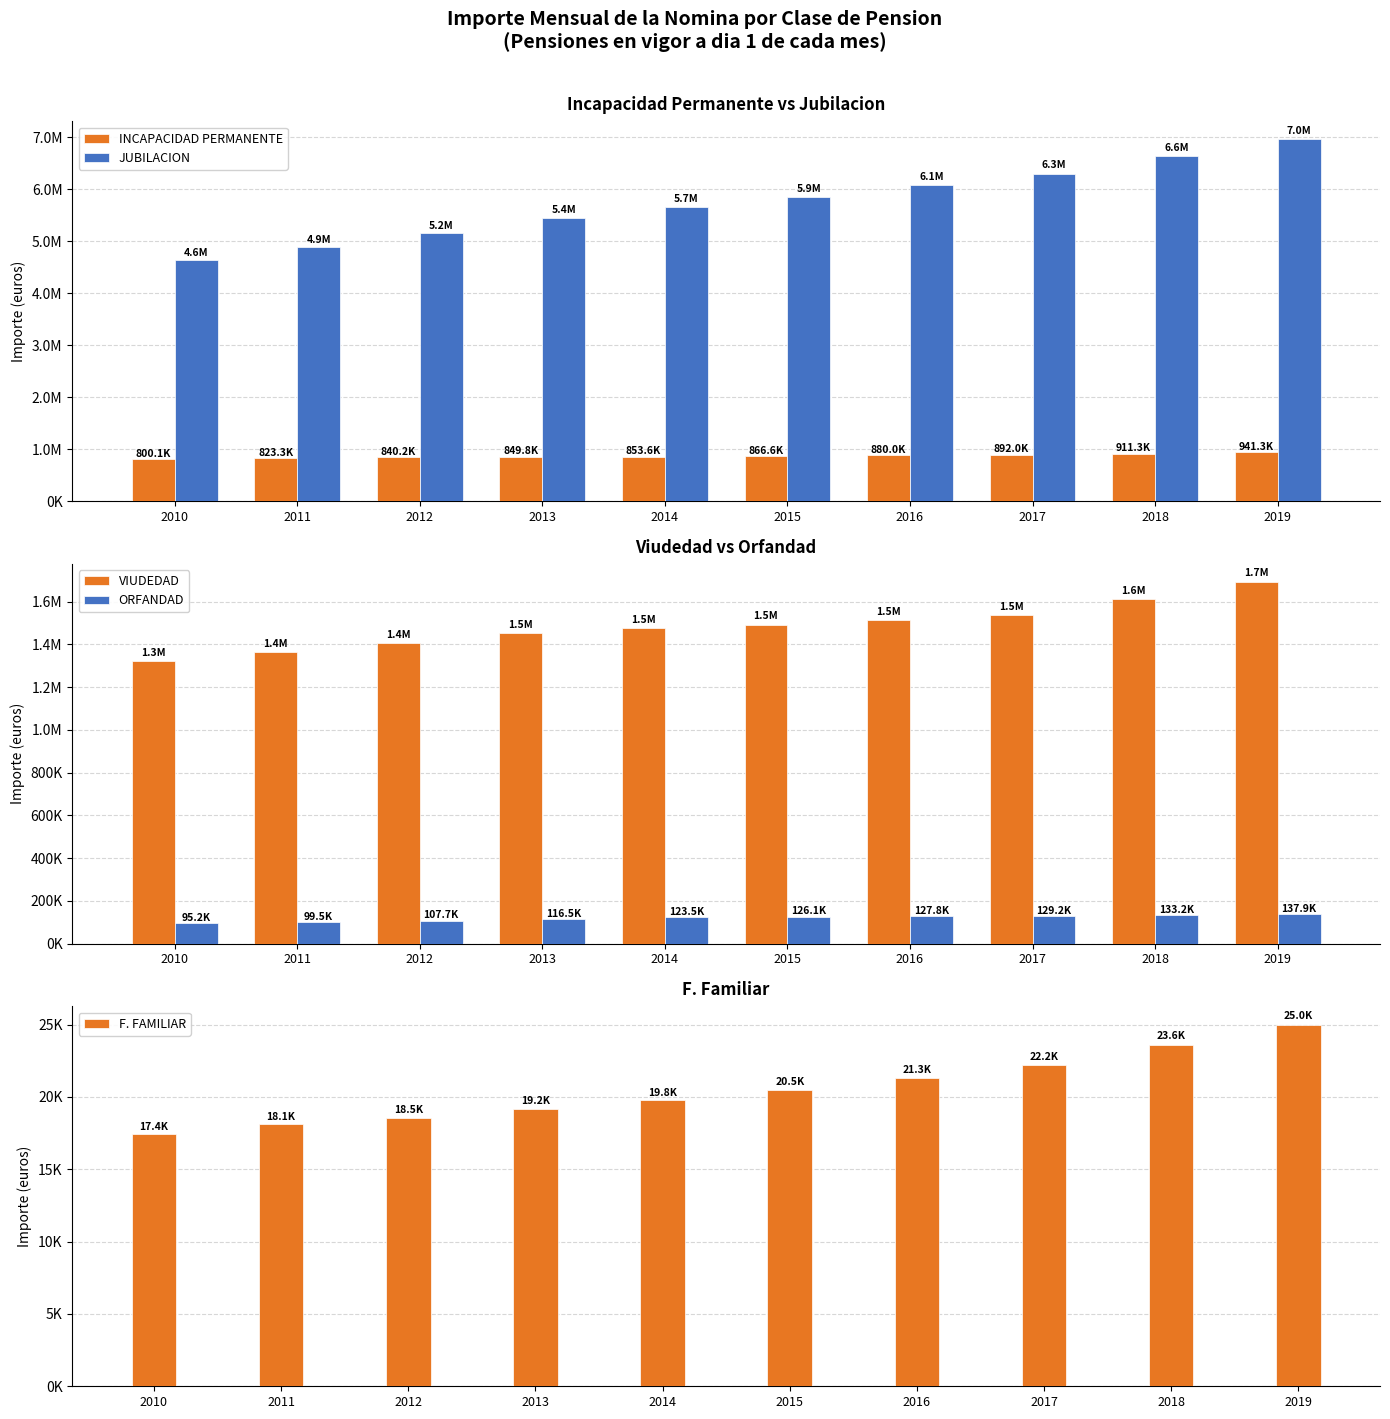

What is the value of the ORFANDAD bar at the 7th from the left?

127784.0